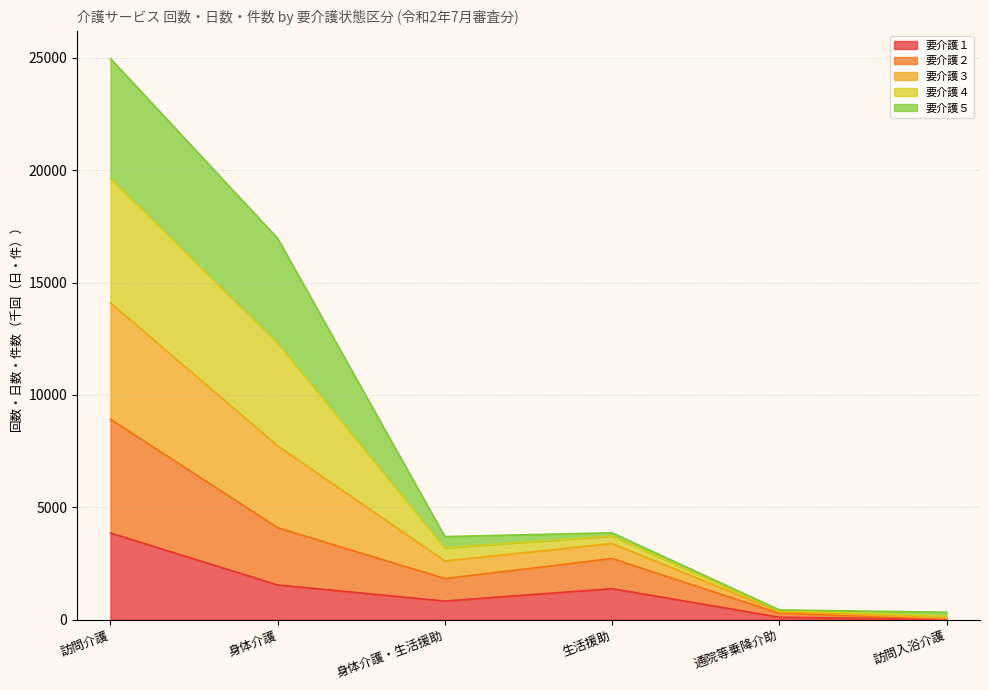

At which label does 要介護１ reach its peak?

訪問介護